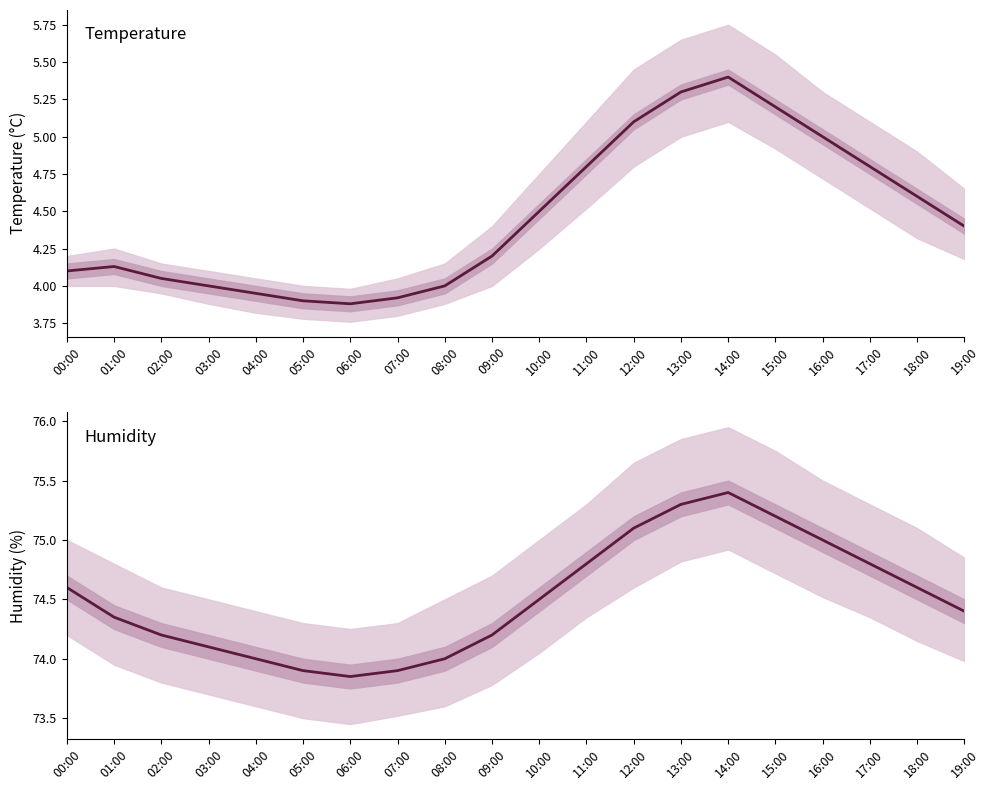

The value of humidity at 04:00 is 74.0. True or false?

True